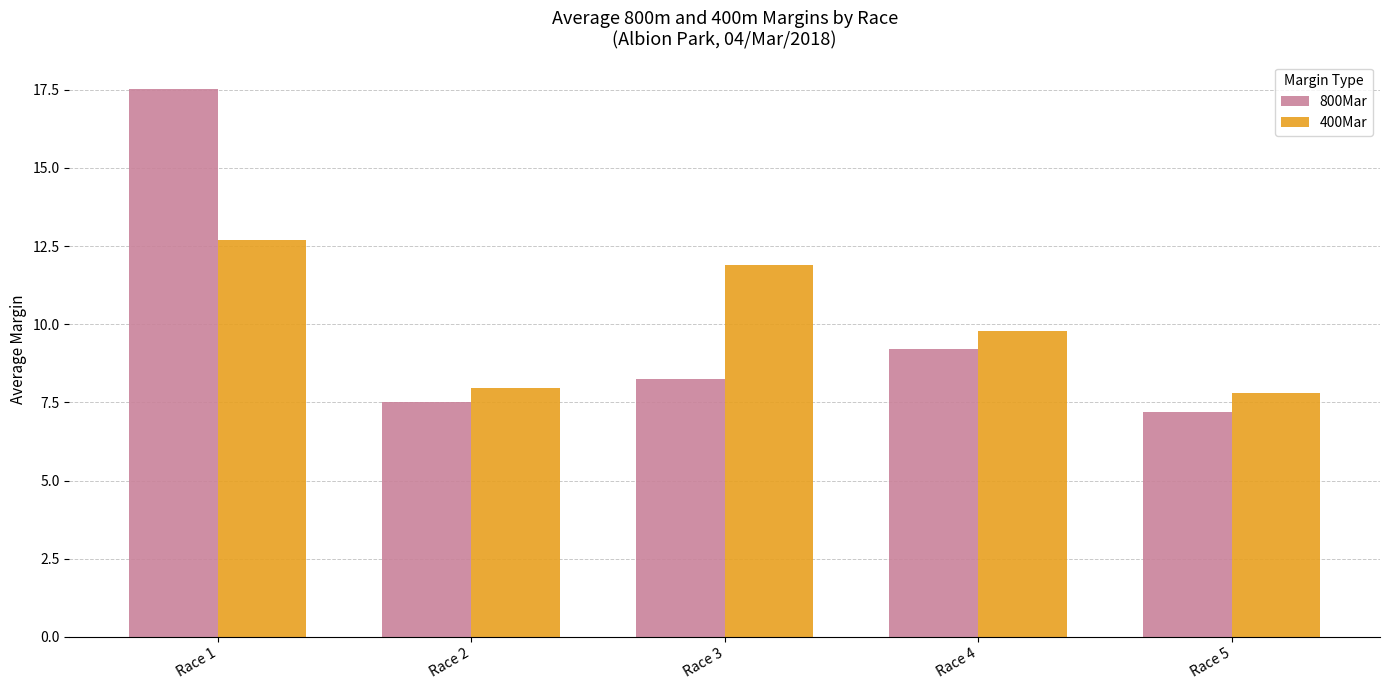

Where does the 800Mar series first go above 8?

Race 1